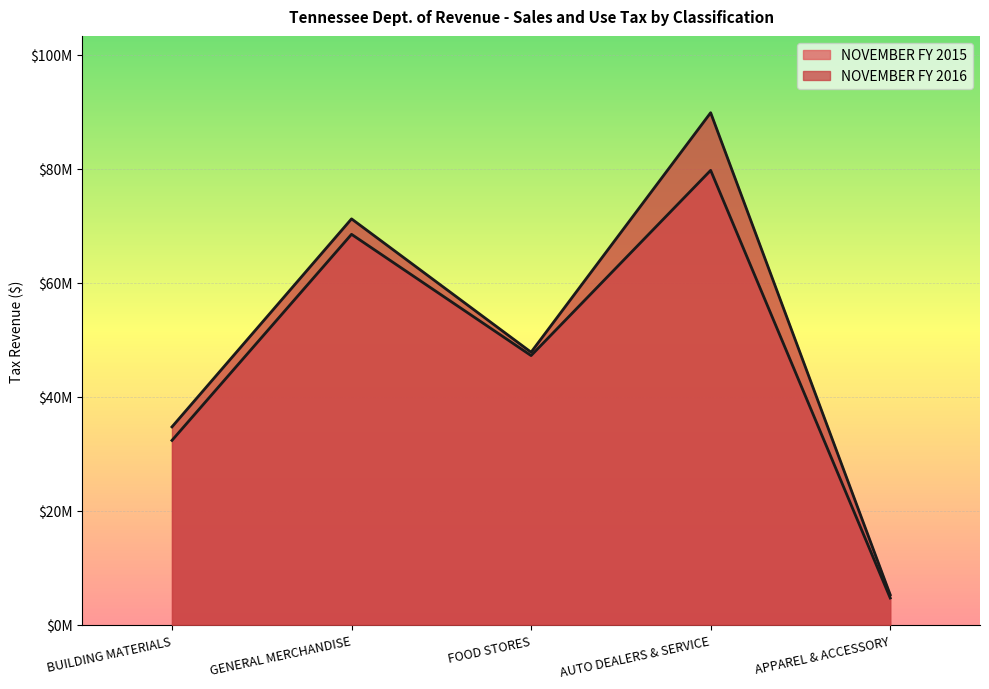

What is the greatest value displayed?

89797868